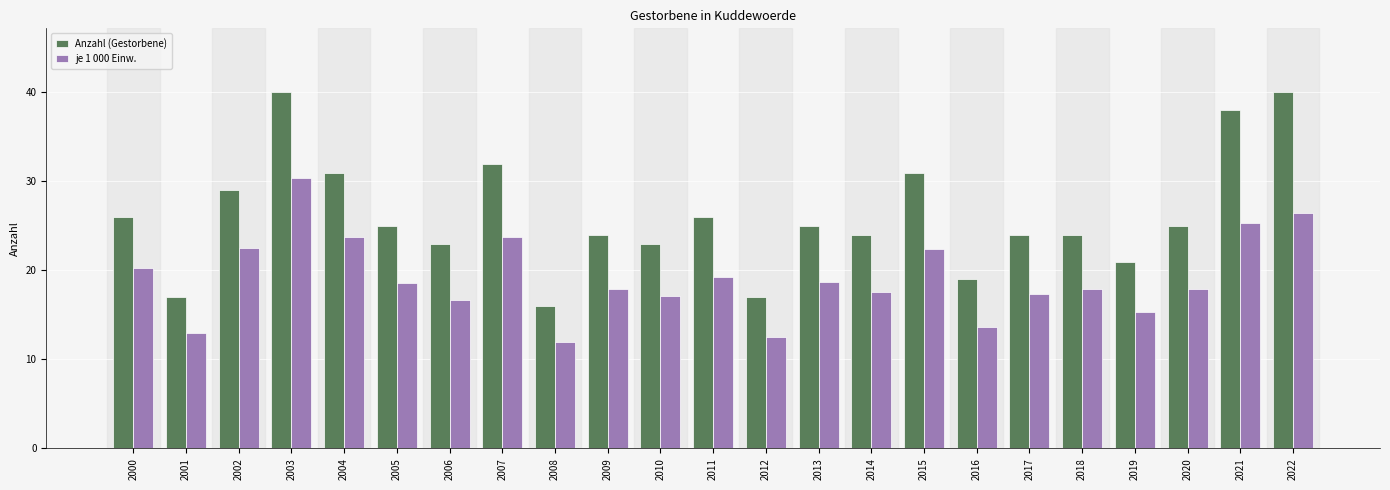

True or false: je 1 000 Einw. has a value of 32.9 at 2021.

False